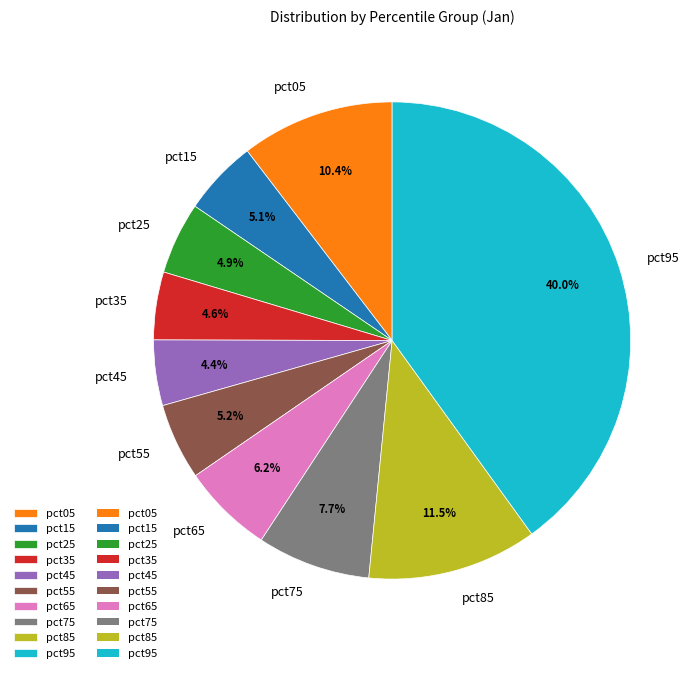

To the nearest percent, what is the difference between the largest and smallest slice percentages?

36%